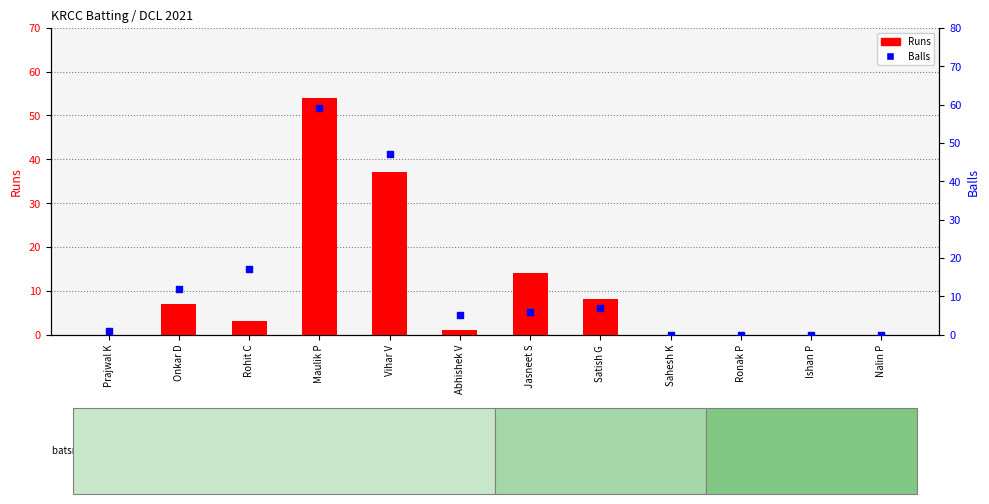

At which category is the sum across all series the highest?

Maulik P